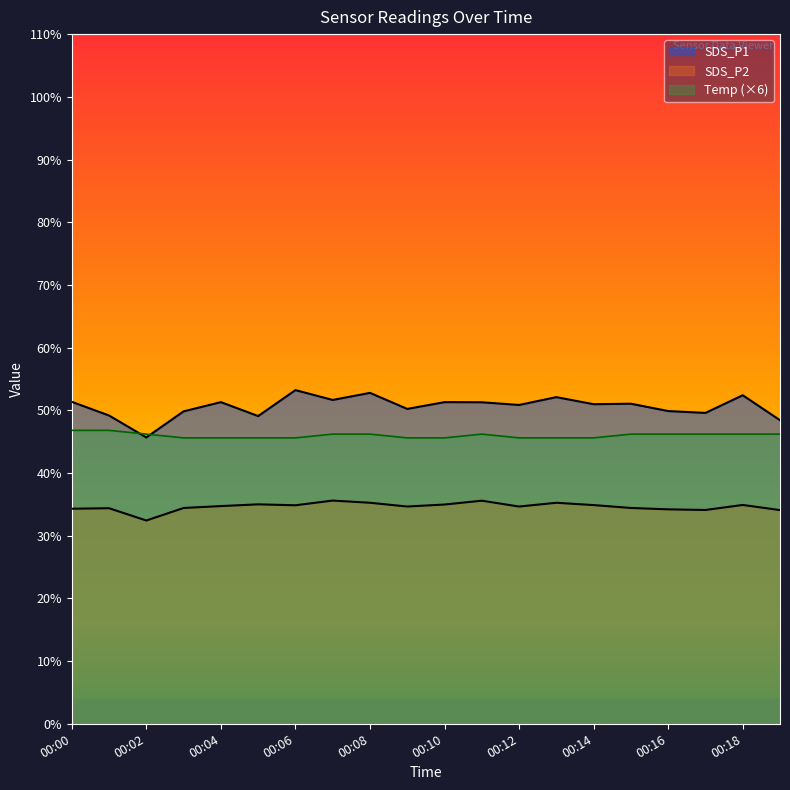

Is it true that SDS_P2 equals 52.1 at 00:02?

False